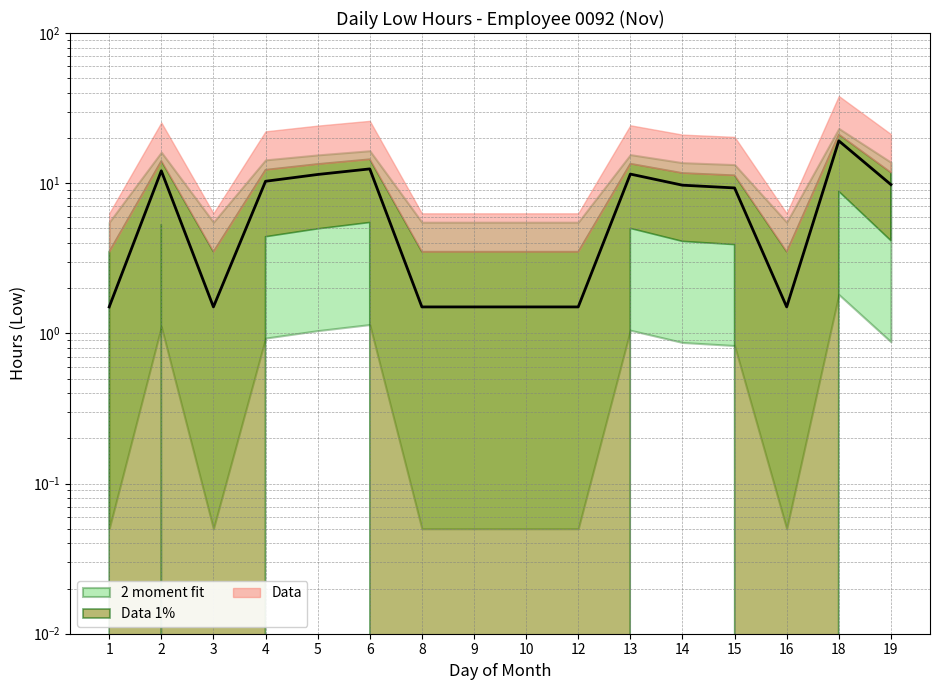

What value does the data have at 4?

10.3